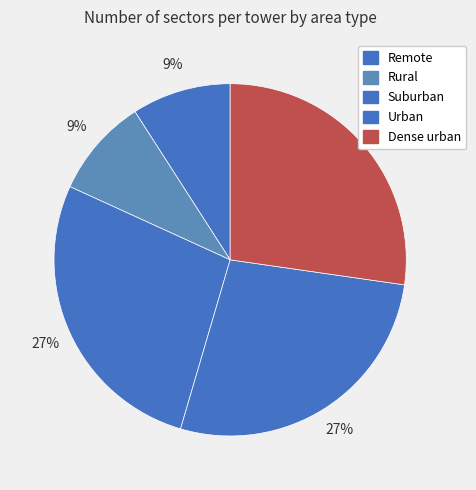

Does Rural account for over 50% of the chart?

No